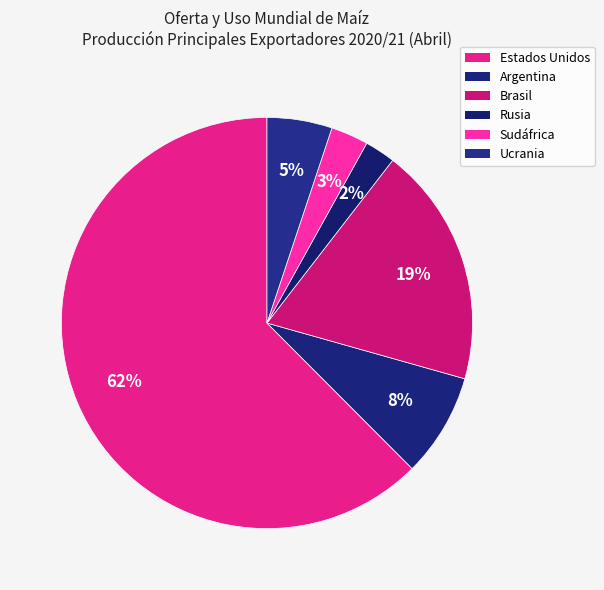

Which category has the smallest portion of the pie?

Rusia